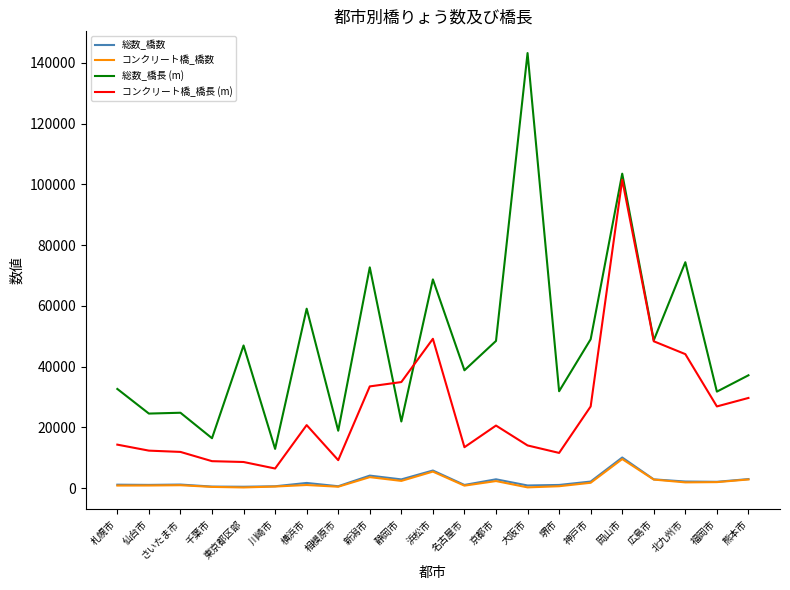

Which series changed the most between 大阪市 and 熊本市?

総数_橋長 (m)